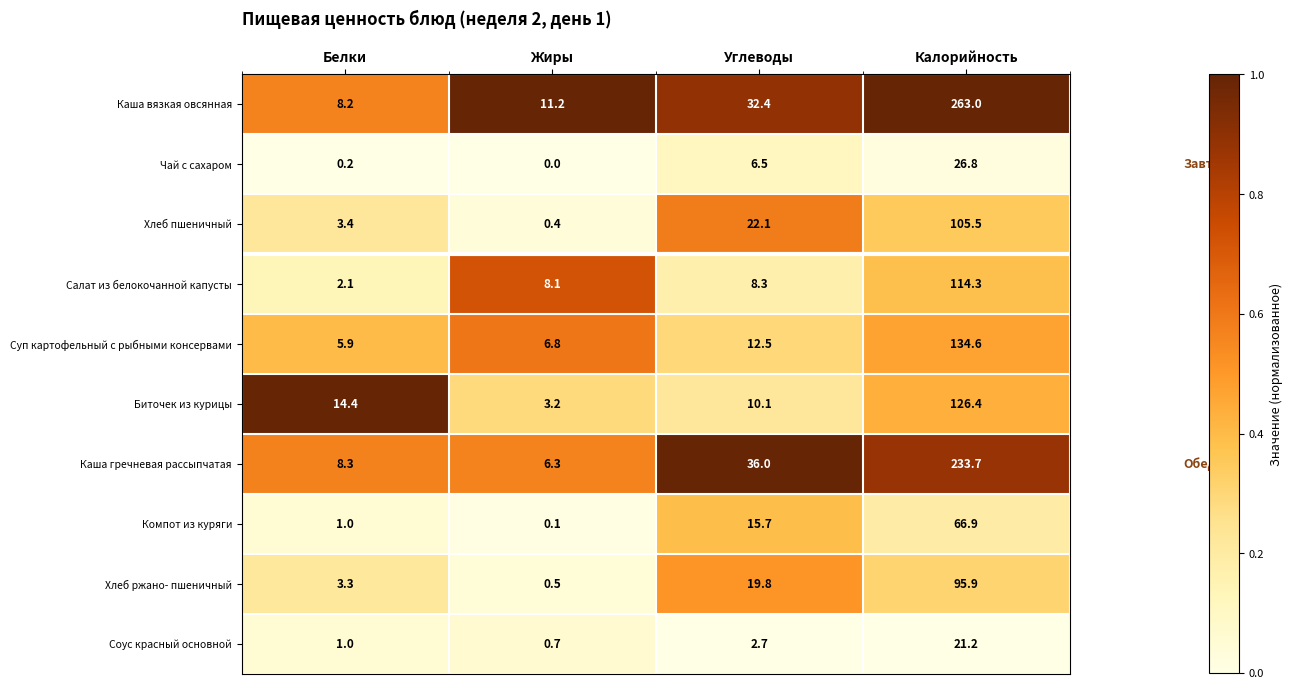

Between Жиры and Калорийность, which series saw the biggest shift?

Каша вязкая овсянная